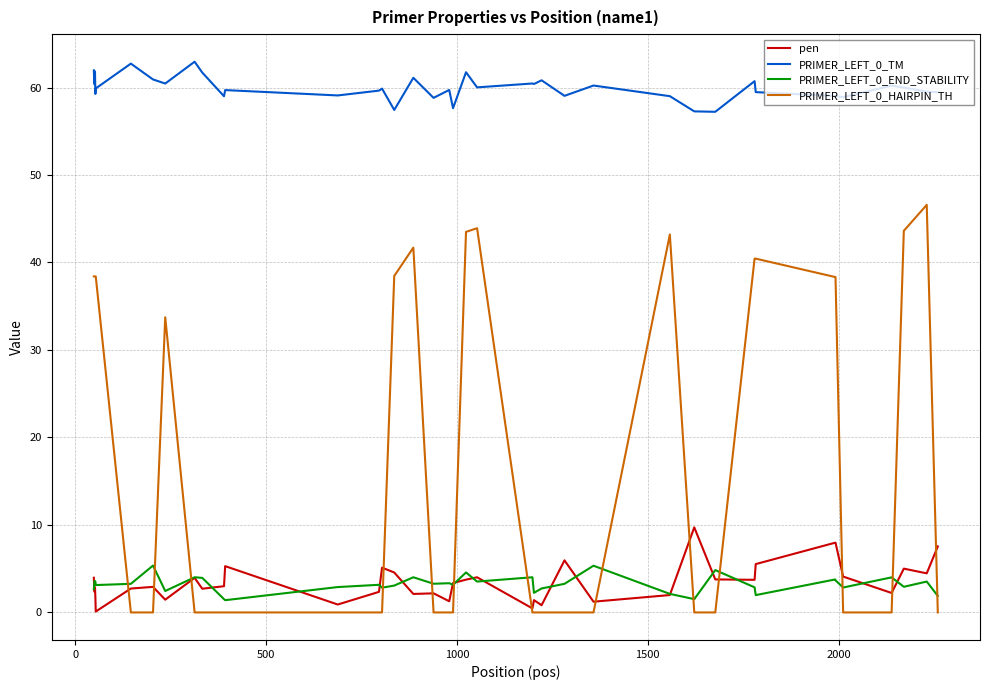

True or false: PRIMER_LEFT_0_END_STABILITY and PRIMER_LEFT_0_TM intersect in this chart.

False